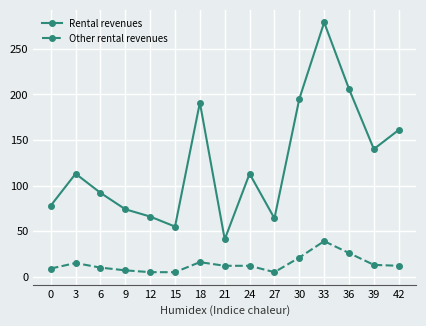

At which label is Other rental revenues closest to 22?

30